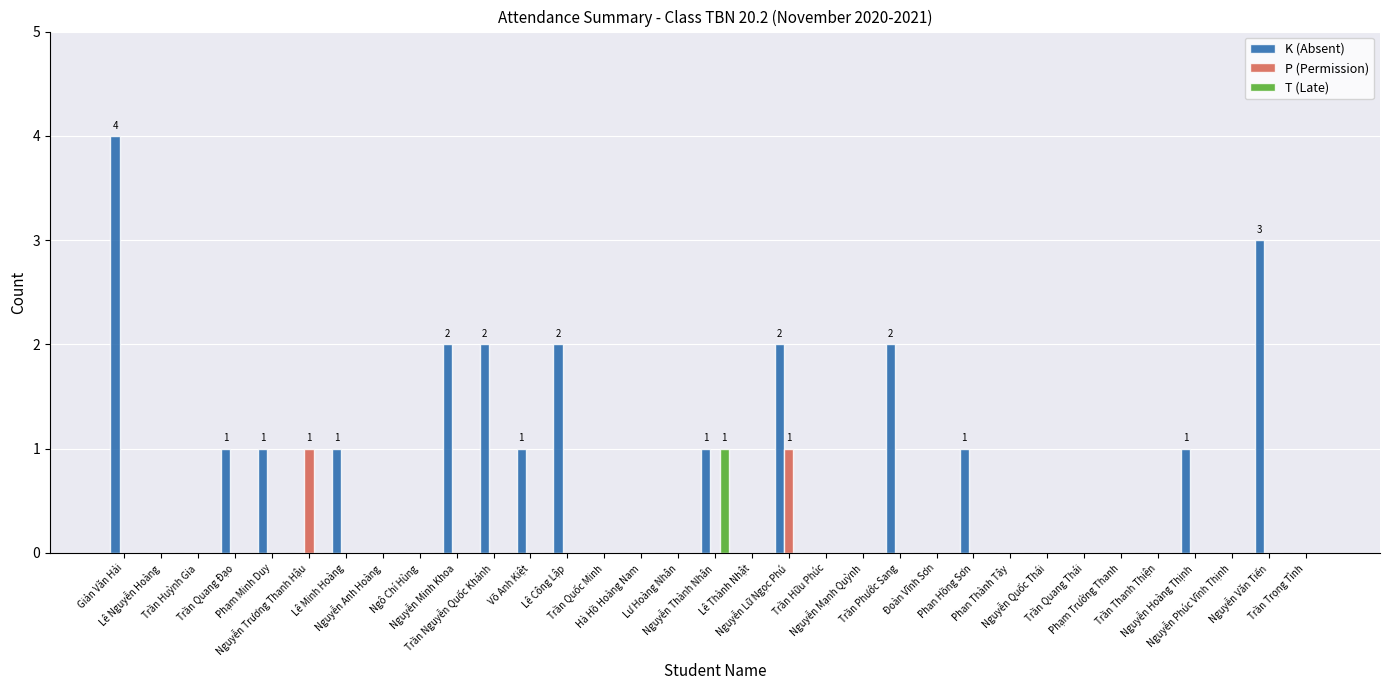

How many distinct data groups are displayed?

3